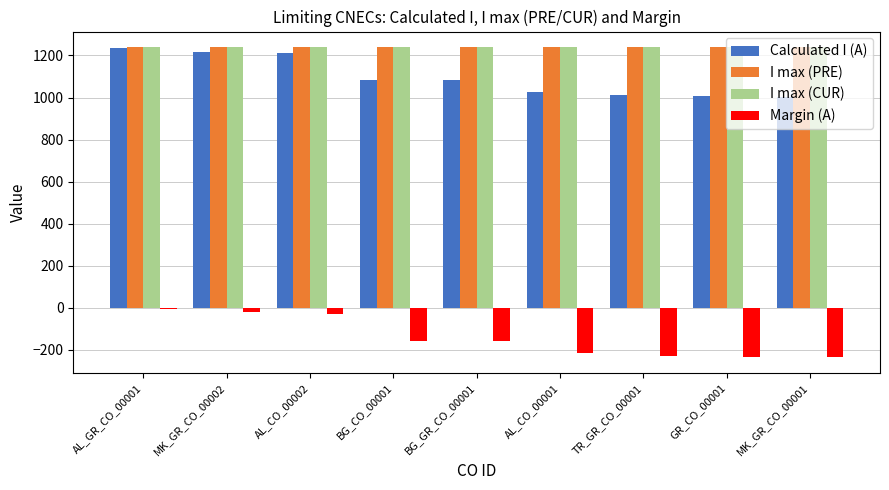

What is the label of the 3rd bar from the right?

TR_GR_CO_00001